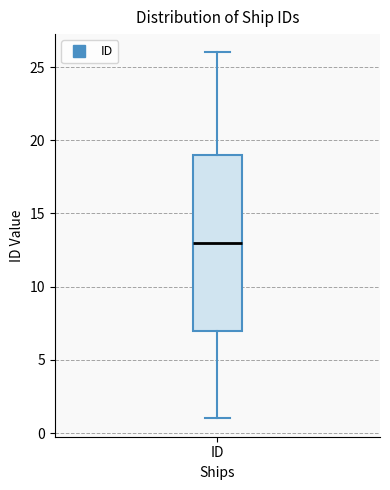

Transcribe this box plot: give where the median line is, the range the box spans, and where the two whiskers end, as read against the y-axis. The values are not printed on the chart, so give them approximately, as read against the axis.

median 13, box 7 to 19, whiskers 1 to 26